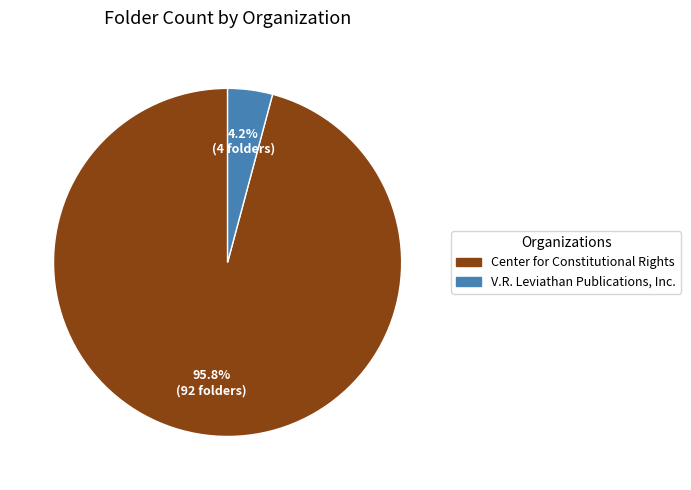

Between Center for Constitutional Rights and V.R. Leviathan Publications, Inc., which is larger?

Center for Constitutional Rights